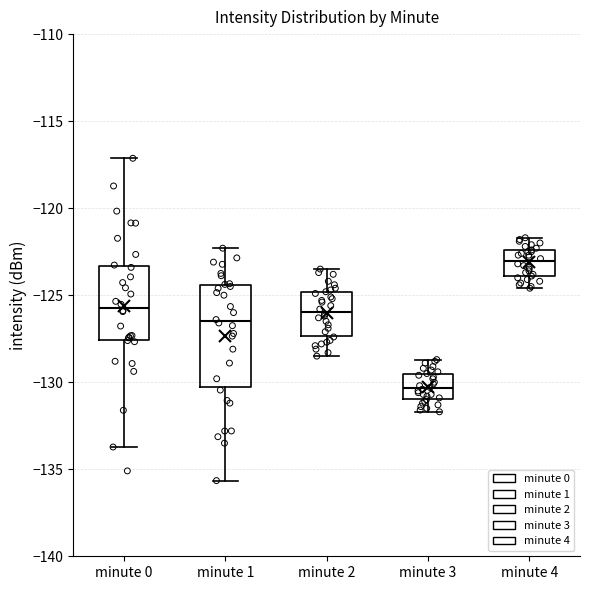

Comparing the boxes themselves (not the whiskers), which one is the tallest?

minute 1